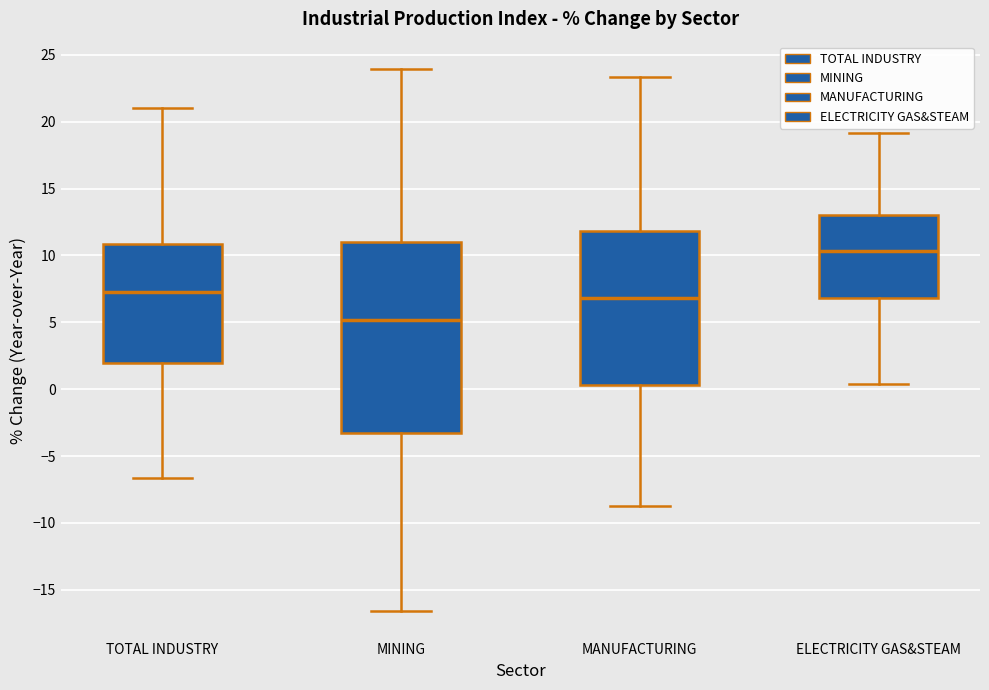

Reading left to right, transcribe this box plot: for each box, give where its median line is, the range the box spans, and where its two whiskers end, as read against the y-axis. The values are not printed on the chart, so give them approximately, as read against the axis.

TOTAL INDUSTRY: median 7.0, box 2.0 to 11.0, whiskers -6.5 to 21.0
MINING: median 5.0, box -3.5 to 11.0, whiskers -16.5 to 24.0
MANUFACTURING: median 7.0, box 0.5 to 12.0, whiskers -8.5 to 23.5
ELECTRICITY GAS&STEAM: median 10.5, box 7.0 to 13.0, whiskers 0.5 to 19.0